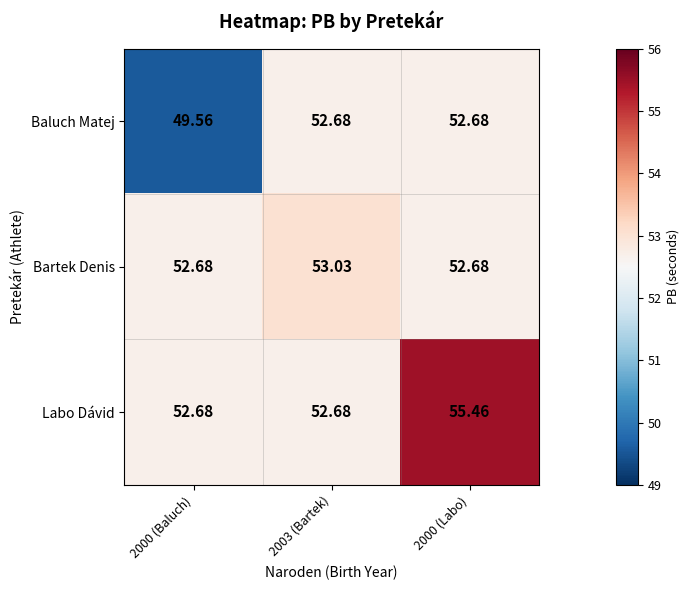

Rank the series by their average value, from lowest to highest.

Baluch Matej, Bartek Denis, Labo Dávid